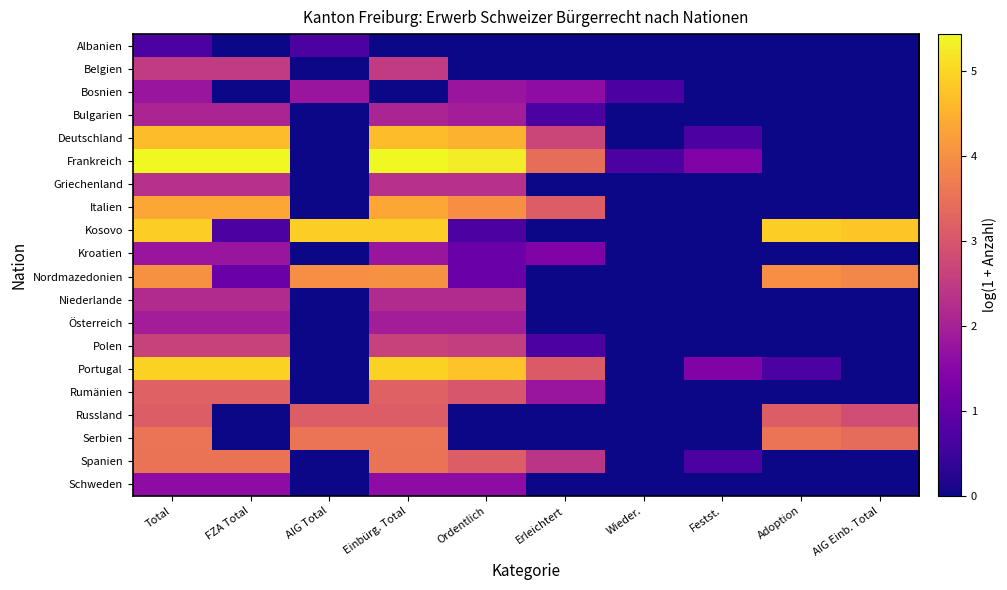

Reading left to right, list all the values displayed in this chart.

Albanien: Total=0.7	FZA Total=0.0	AIG Total=0.7	Einbürg. Total=0.0	Ordentlich=0.0	Erleichtert=0.0	Wieder.=0.0	Festst.=0.0	Adoption=0.0	AIG Einb. Total=0.0
Belgien: Total=2.5	FZA Total=2.5	AIG Total=0.0	Einbürg. Total=2.5	Ordentlich=0.0	Erleichtert=0.0	Wieder.=0.0	Festst.=0.0	Adoption=0.0	AIG Einb. Total=0.0
Bosnien: Total=1.8	FZA Total=0.0	AIG Total=1.8	Einbürg. Total=0.0	Ordentlich=1.8	Erleichtert=1.6	Wieder.=0.7	Festst.=0.0	Adoption=0.0	AIG Einb. Total=0.0
Bulgarien: Total=2.1	FZA Total=2.1	AIG Total=0.0	Einbürg. Total=2.1	Ordentlich=1.9	Erleichtert=0.7	Wieder.=0.0	Festst.=0.0	Adoption=0.0	AIG Einb. Total=0.0
Deutschland: Total=4.7	FZA Total=4.7	AIG Total=0.0	Einbürg. Total=4.7	Ordentlich=4.5	Erleichtert=2.7	Wieder.=0.0	Festst.=0.7	Adoption=0.0	AIG Einb. Total=0.0
Frankreich: Total=5.4	FZA Total=5.4	AIG Total=0.0	Einbürg. Total=5.4	Ordentlich=5.3	Erleichtert=3.4	Wieder.=0.7	Festst.=1.4	Adoption=0.0	AIG Einb. Total=0.0
Griechenland: Total=2.3	FZA Total=2.3	AIG Total=0.0	Einbürg. Total=2.3	Ordentlich=2.3	Erleichtert=0.0	Wieder.=0.0	Festst.=0.0	Adoption=0.0	AIG Einb. Total=0.0
Italien: Total=4.3	FZA Total=4.3	AIG Total=0.0	Einbürg. Total=4.3	Ordentlich=4.0	Erleichtert=3.1	Wieder.=0.0	Festst.=0.0	Adoption=0.0	AIG Einb. Total=0.0
Kosovo: Total=4.9	FZA Total=0.7	AIG Total=4.9	Einbürg. Total=4.9	Ordentlich=0.7	Erleichtert=0.0	Wieder.=0.0	Festst.=0.0	Adoption=4.9	AIG Einb. Total=4.8
Kroatien: Total=1.8	FZA Total=1.8	AIG Total=0.0	Einbürg. Total=1.8	Ordentlich=1.1	Erleichtert=1.4	Wieder.=0.0	Festst.=0.0	Adoption=0.0	AIG Einb. Total=0.0
Nordmazedonien: Total=4.0	FZA Total=1.1	AIG Total=4.0	Einbürg. Total=4.0	Ordentlich=1.1	Erleichtert=0.0	Wieder.=0.0	Festst.=0.0	Adoption=4.0	AIG Einb. Total=3.9
Niederlande: Total=2.2	FZA Total=2.2	AIG Total=0.0	Einbürg. Total=2.2	Ordentlich=2.2	Erleichtert=0.0	Wieder.=0.0	Festst.=0.0	Adoption=0.0	AIG Einb. Total=0.0
Österreich: Total=1.9	FZA Total=1.9	AIG Total=0.0	Einbürg. Total=1.9	Ordentlich=1.9	Erleichtert=0.0	Wieder.=0.0	Festst.=0.0	Adoption=0.0	AIG Einb. Total=0.0
Polen: Total=2.6	FZA Total=2.6	AIG Total=0.0	Einbürg. Total=2.6	Ordentlich=2.6	Erleichtert=0.7	Wieder.=0.0	Festst.=0.0	Adoption=0.0	AIG Einb. Total=0.0
Portugal: Total=4.9	FZA Total=4.9	AIG Total=0.0	Einbürg. Total=4.9	Ordentlich=4.7	Erleichtert=3.1	Wieder.=0.0	Festst.=1.4	Adoption=0.7	AIG Einb. Total=0.0
Rumänien: Total=3.2	FZA Total=3.2	AIG Total=0.0	Einbürg. Total=3.2	Ordentlich=3.0	Erleichtert=1.8	Wieder.=0.0	Festst.=0.0	Adoption=0.0	AIG Einb. Total=0.0
Russland: Total=3.1	FZA Total=0.0	AIG Total=3.1	Einbürg. Total=3.1	Ordentlich=0.0	Erleichtert=0.0	Wieder.=0.0	Festst.=0.0	Adoption=3.1	AIG Einb. Total=2.8
Serbien: Total=3.6	FZA Total=0.0	AIG Total=3.6	Einbürg. Total=3.6	Ordentlich=0.0	Erleichtert=0.0	Wieder.=0.0	Festst.=0.0	Adoption=3.6	AIG Einb. Total=3.4
Spanien: Total=3.5	FZA Total=3.5	AIG Total=0.0	Einbürg. Total=3.5	Ordentlich=3.1	Erleichtert=2.4	Wieder.=0.0	Festst.=0.7	Adoption=0.0	AIG Einb. Total=0.0
Schweden: Total=1.6	FZA Total=1.6	AIG Total=0.0	Einbürg. Total=1.6	Ordentlich=1.6	Erleichtert=0.0	Wieder.=0.0	Festst.=0.0	Adoption=0.0	AIG Einb. Total=0.0